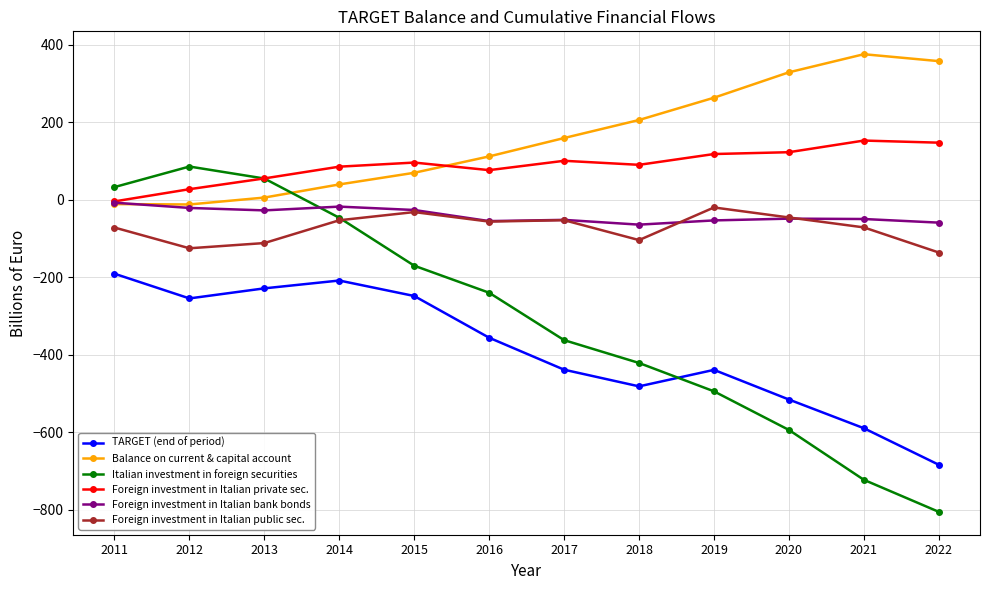

What is the difference between the maximum and minimum values in the Italian investment in foreign securities series?

890.9